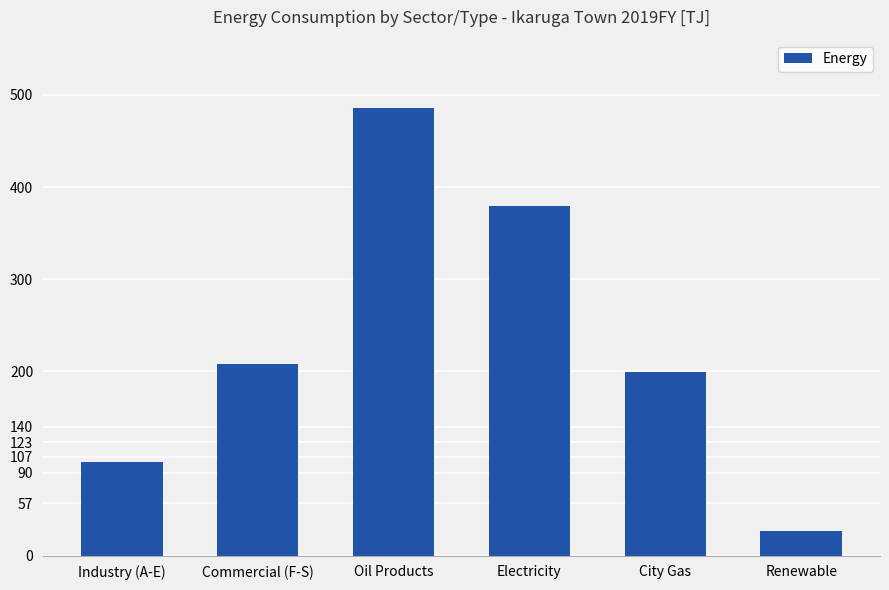

Approximately how many times larger is the value at Commercial (F-S) compared to City Gas?

1.0